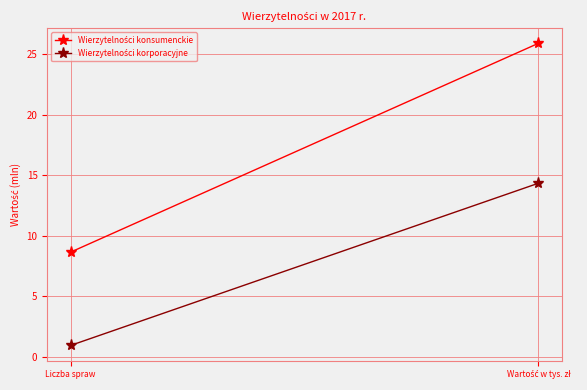

How many data points in Wierzytelności konsumenckie are less than 25?

1